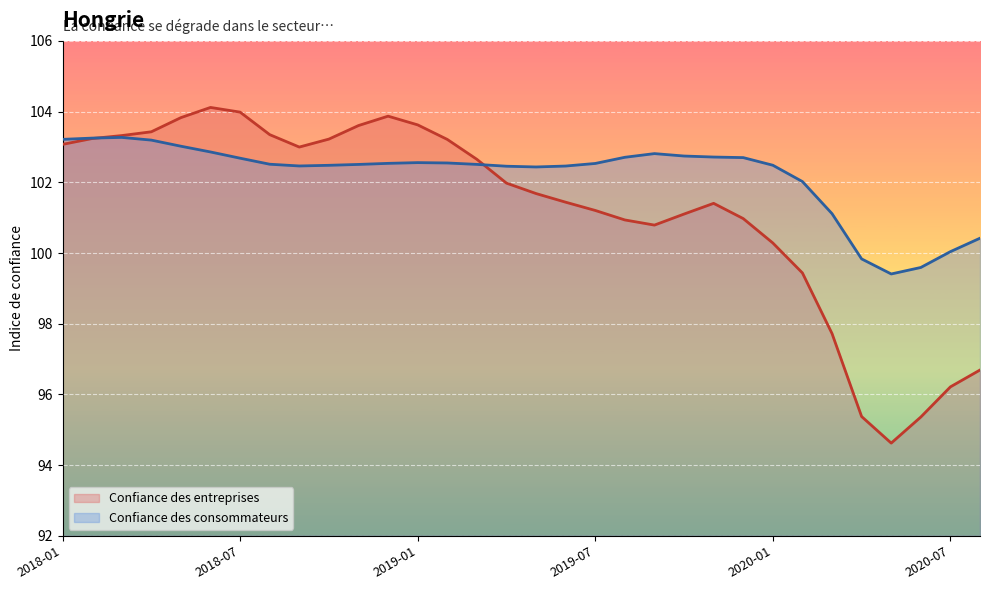

How many interior local valleys does the Confiance des consommateurs series have?

3